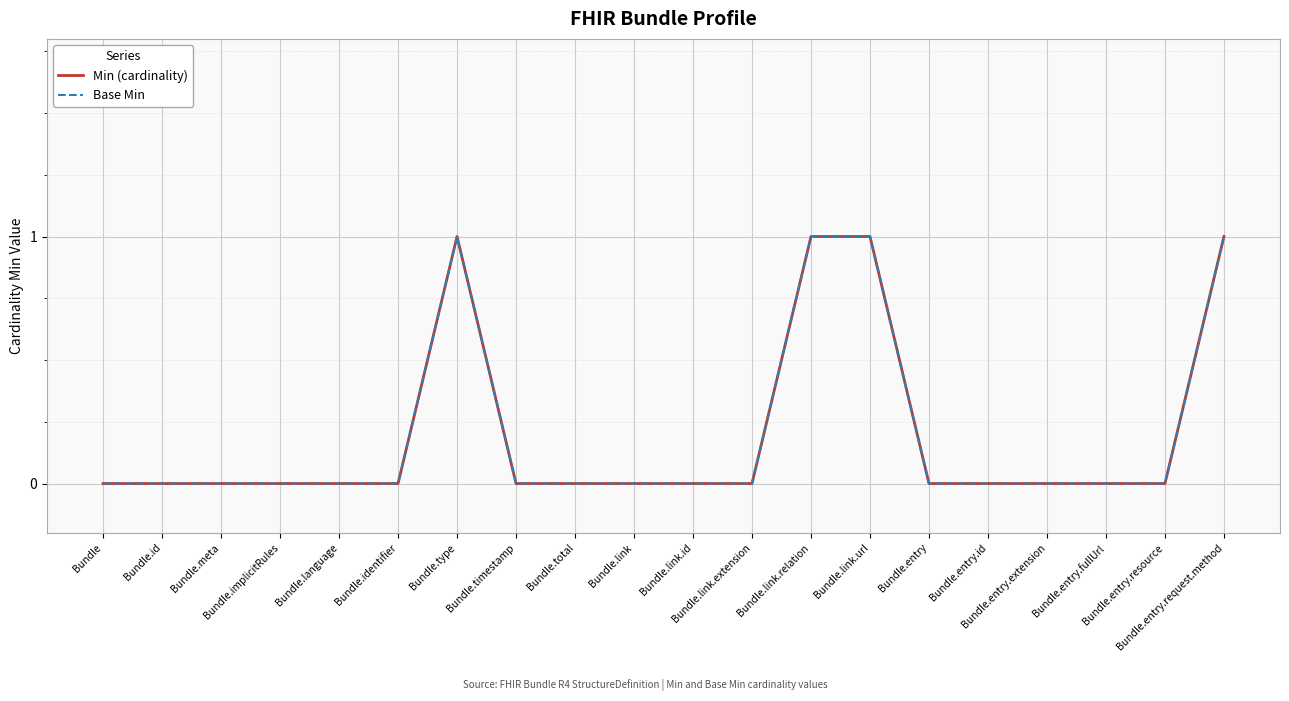

How many Base Min values are between 0 and 1?

20